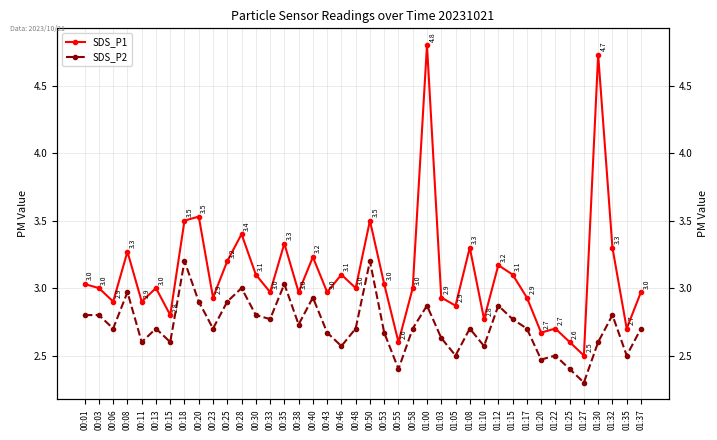

Which series has the widest spread of values?

SDS_P1